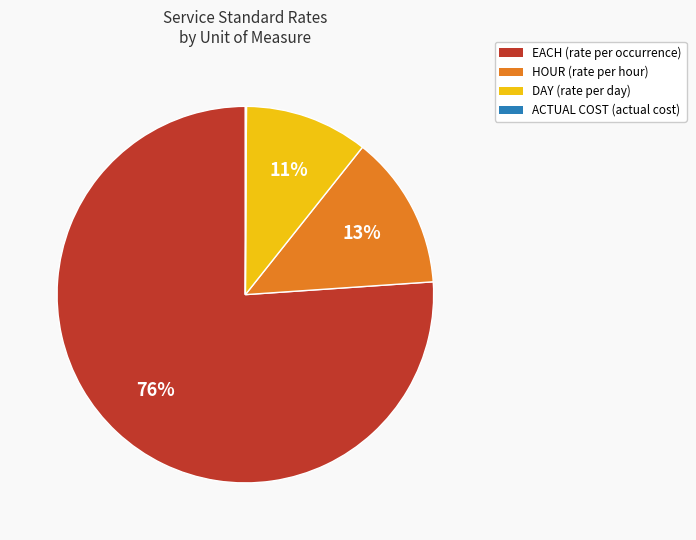

Combined, do DAY (rate per day) and EACH (rate per occurrence) account for over 50%?

Yes